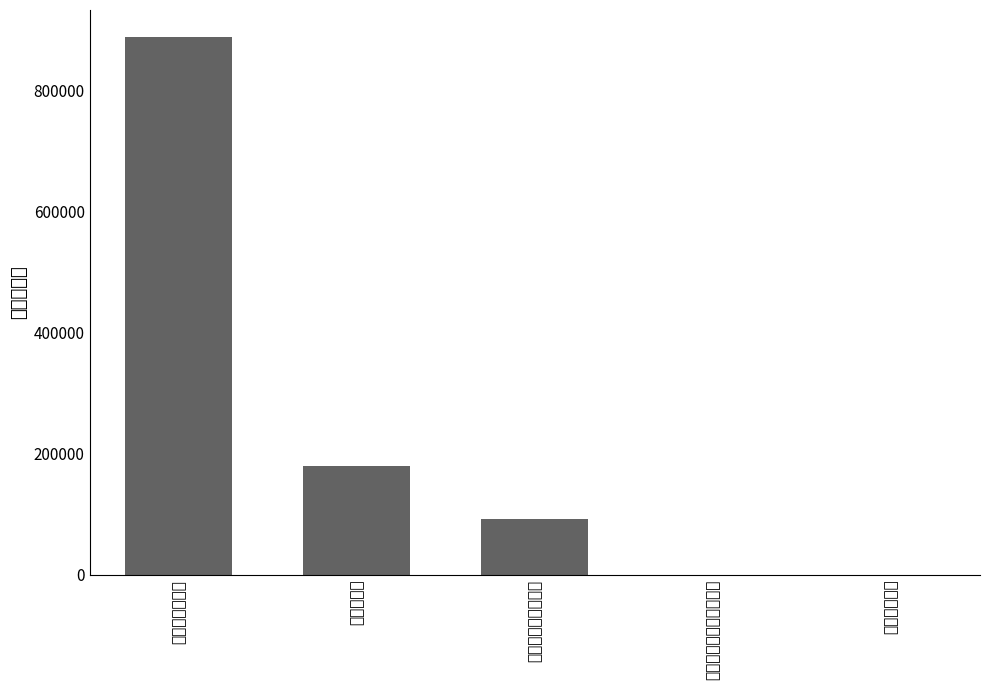

Rank the categories by value from highest to lowest.

商品和服务支出, 资本性支出, 对个人和家庭的补助, 资本性支出（基本建设）, 工资福利支出